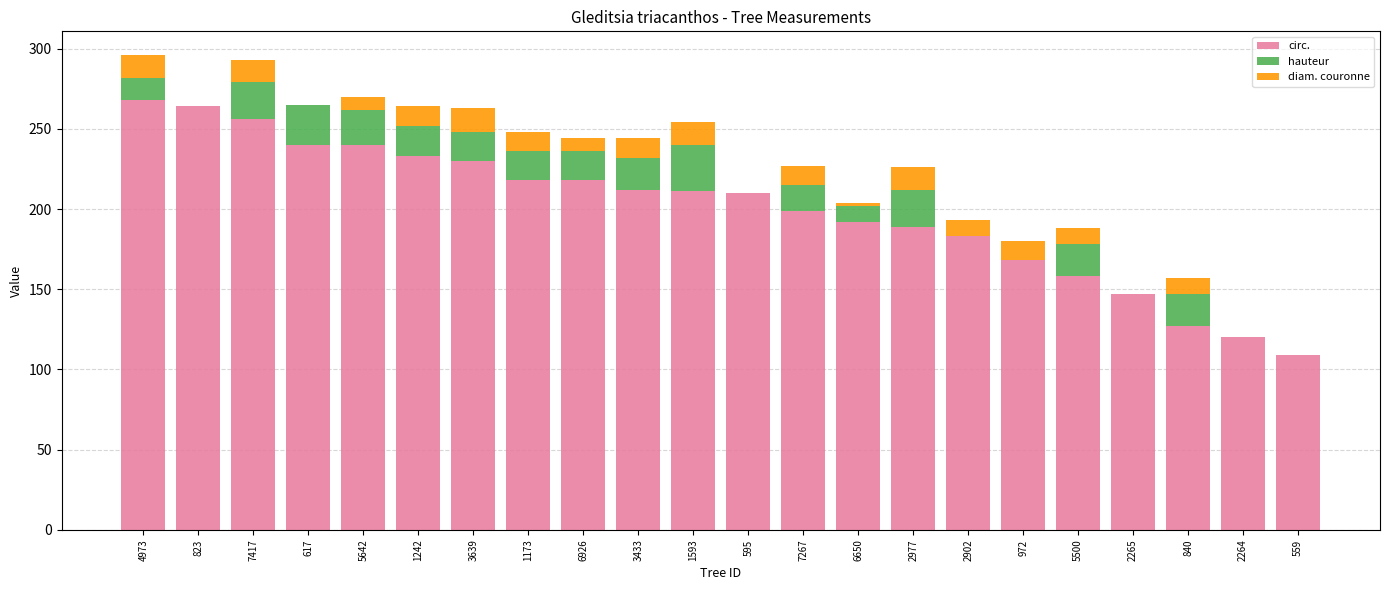

Read the circ. value at 2977.

189